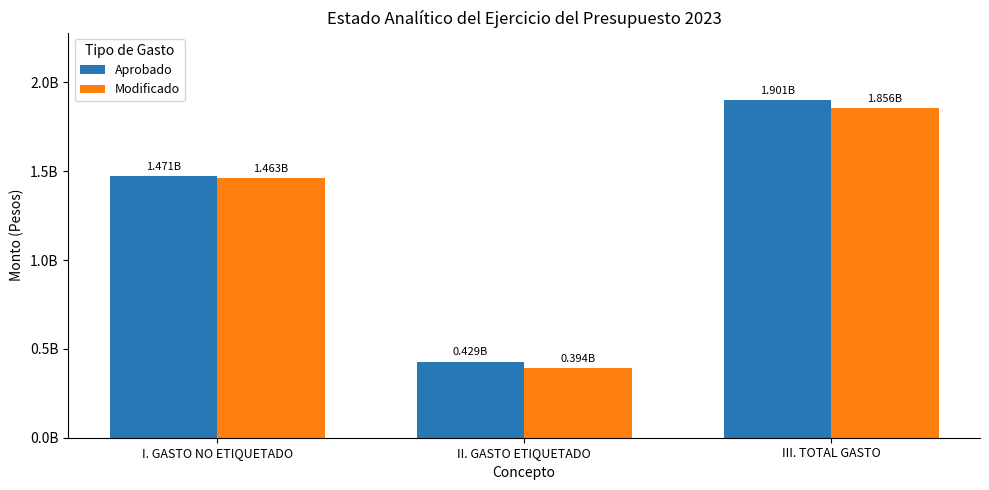

What is the sum of the Modificado values at I. GASTO NO ETIQUETADO and III. TOTAL GASTO?

3319220231.7